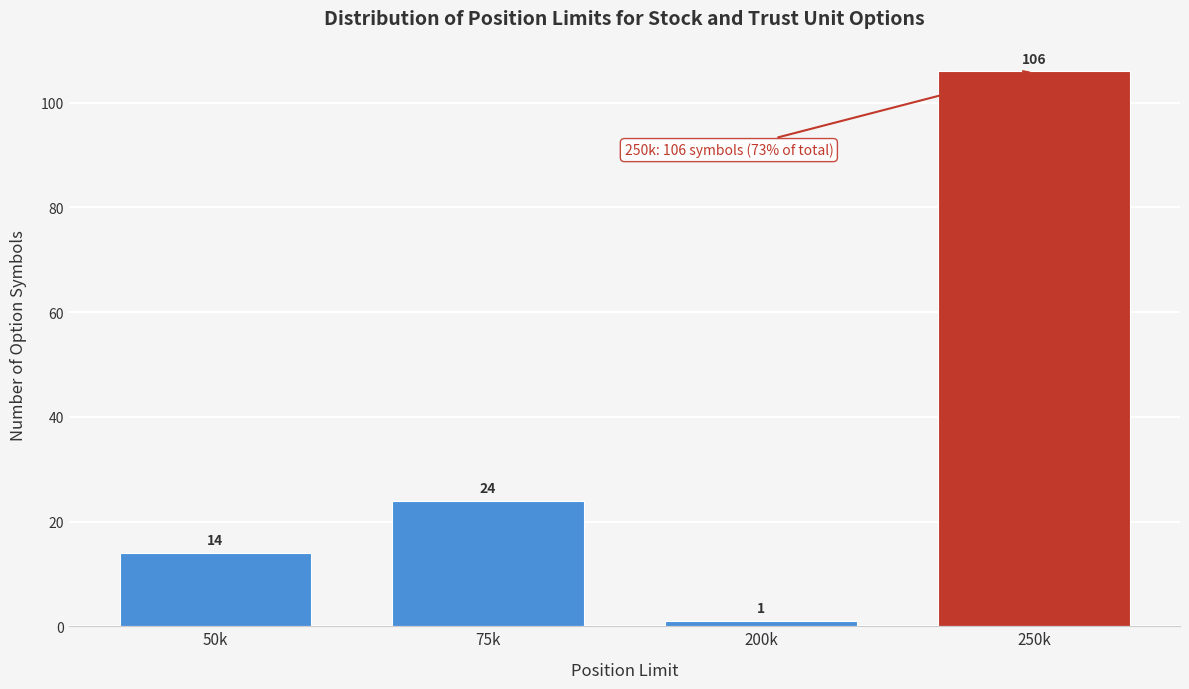

Reading left to right, list all the values displayed in this chart.

50k=14	75k=24	200k=1	250k=106